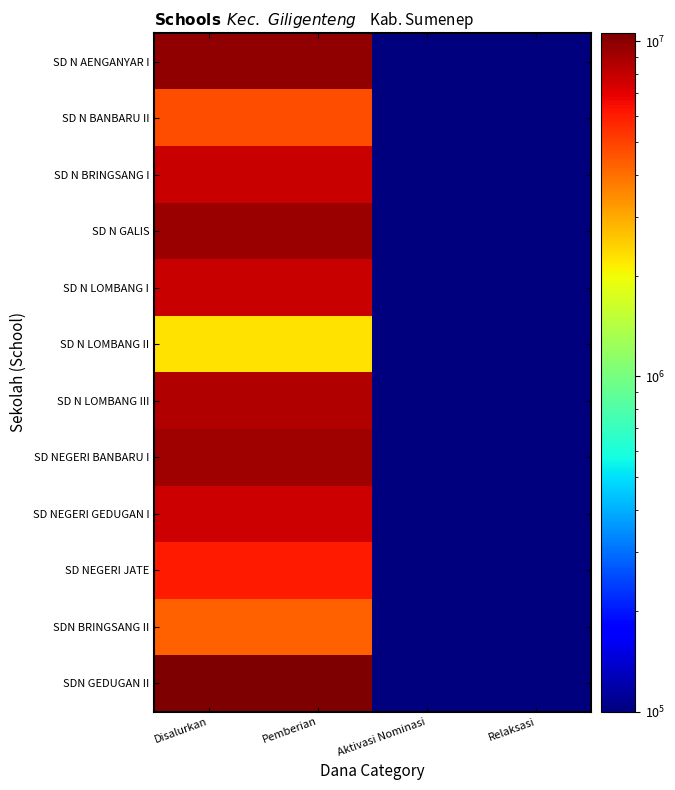

Reading left to right, list all the values displayed in this chart.

SD N AENGANYAR I: Disalurkan=9675000.0	Pemberian=9675000.0	Aktivasi Nominasi=0.1	Relaksasi=0.1
SD N BANBARU II: Disalurkan=4725000.0	Pemberian=4725000.0	Aktivasi Nominasi=0.1	Relaksasi=0.1
SD N BRINGSANG I: Disalurkan=7875000.0	Pemberian=7875000.0	Aktivasi Nominasi=0.1	Relaksasi=0.1
SD N GALIS: Disalurkan=9450000.0	Pemberian=9450000.0	Aktivasi Nominasi=0.1	Relaksasi=0.1
SD N LOMBANG I: Disalurkan=7875000.0	Pemberian=7875000.0	Aktivasi Nominasi=0.1	Relaksasi=0.1
SD N LOMBANG II: Disalurkan=2250000.0	Pemberian=2250000.0	Aktivasi Nominasi=0.1	Relaksasi=0.1
SD N LOMBANG III: Disalurkan=8550000.0	Pemberian=8550000.0	Aktivasi Nominasi=0.1	Relaksasi=0.1
SD NEGERI BANBARU I: Disalurkan=9225000.0	Pemberian=9225000.0	Aktivasi Nominasi=0.1	Relaksasi=0.1
SD NEGERI GEDUGAN I: Disalurkan=7650000.0	Pemberian=7650000.0	Aktivasi Nominasi=0.1	Relaksasi=0.1
SD NEGERI JATE: Disalurkan=6075000.0	Pemberian=6075000.0	Aktivasi Nominasi=0.1	Relaksasi=0.1
SDN BRINGSANG II: Disalurkan=4275000.0	Pemberian=4275000.0	Aktivasi Nominasi=0.1	Relaksasi=0.1
SDN GEDUGAN II: Disalurkan=10575000.0	Pemberian=10575000.0	Aktivasi Nominasi=0.1	Relaksasi=0.1